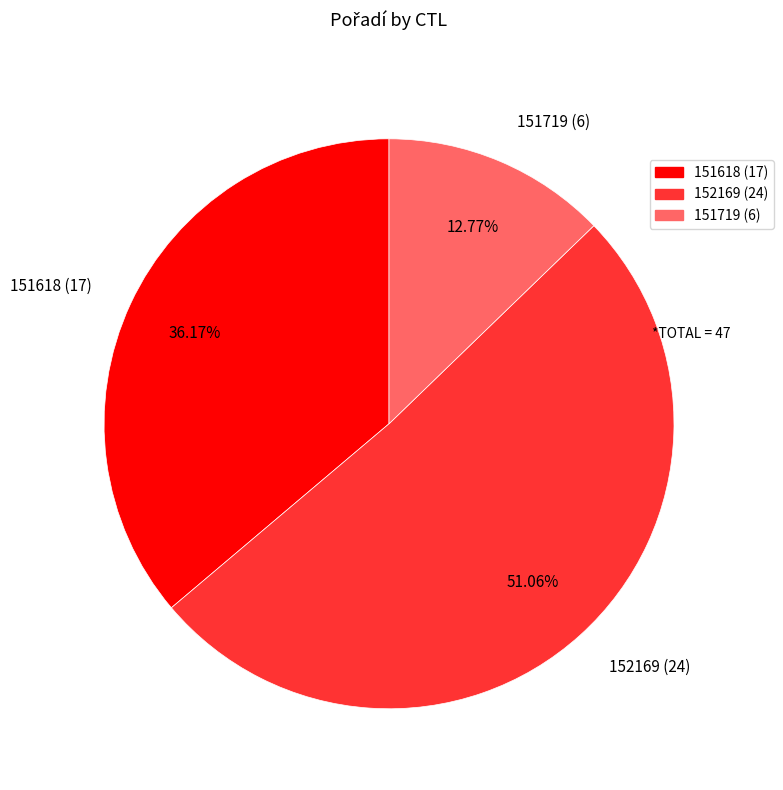

True or false: 152169 accounts for 38% of the total.

False